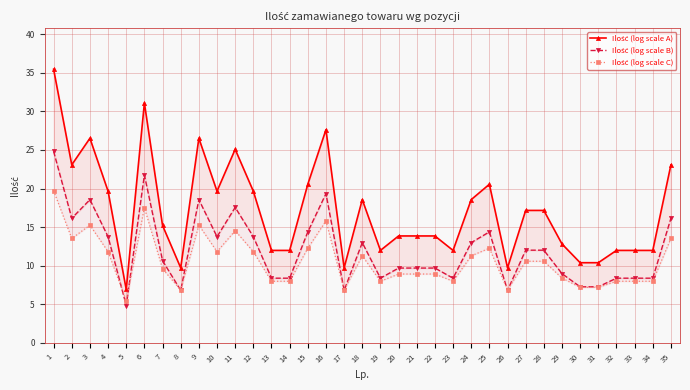

What is the highest value of the Ilość (log scale B) series?

24.8